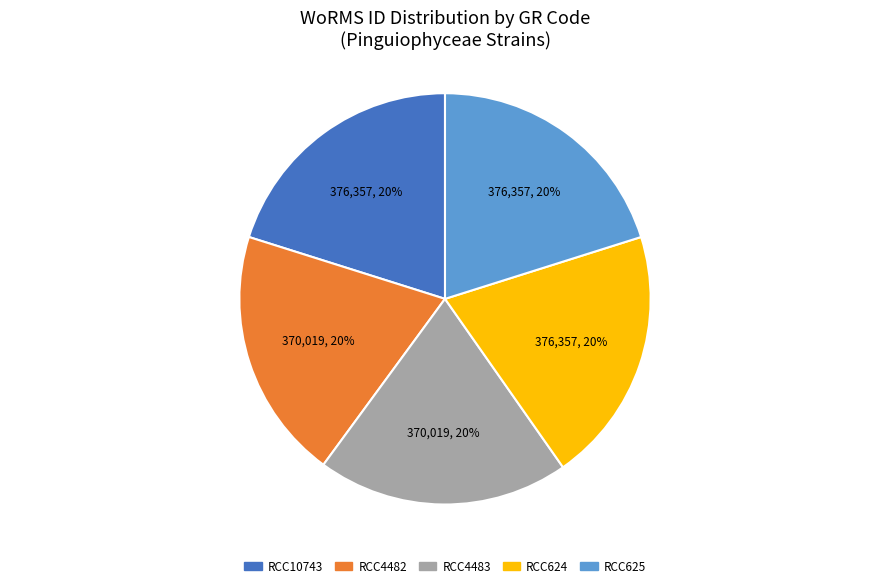

Does any single category account for the majority?

No